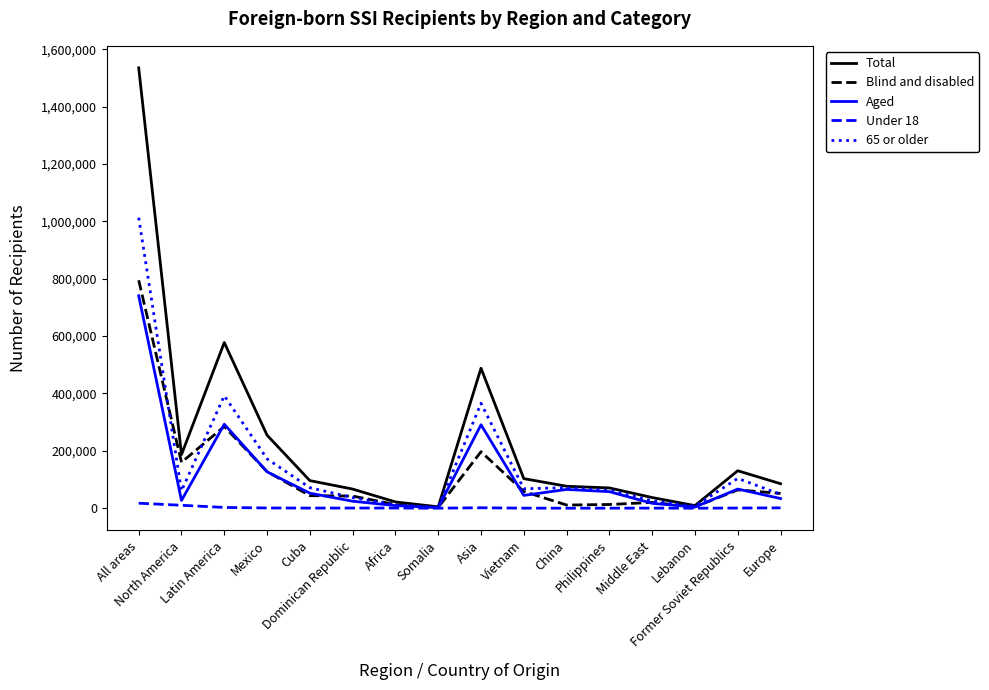

Which series has the largest range (max minus min)?

Total